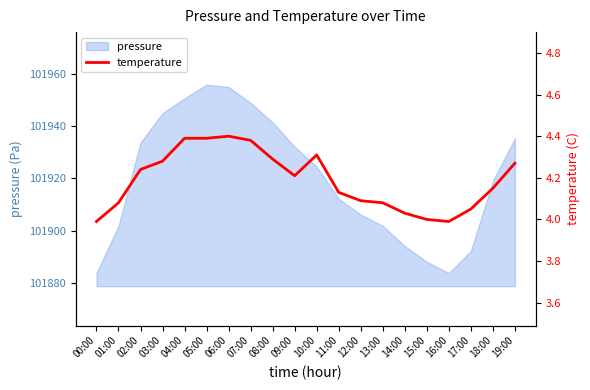

How many points are lower than both their immediate neighbors (excluding endpoints)?

2